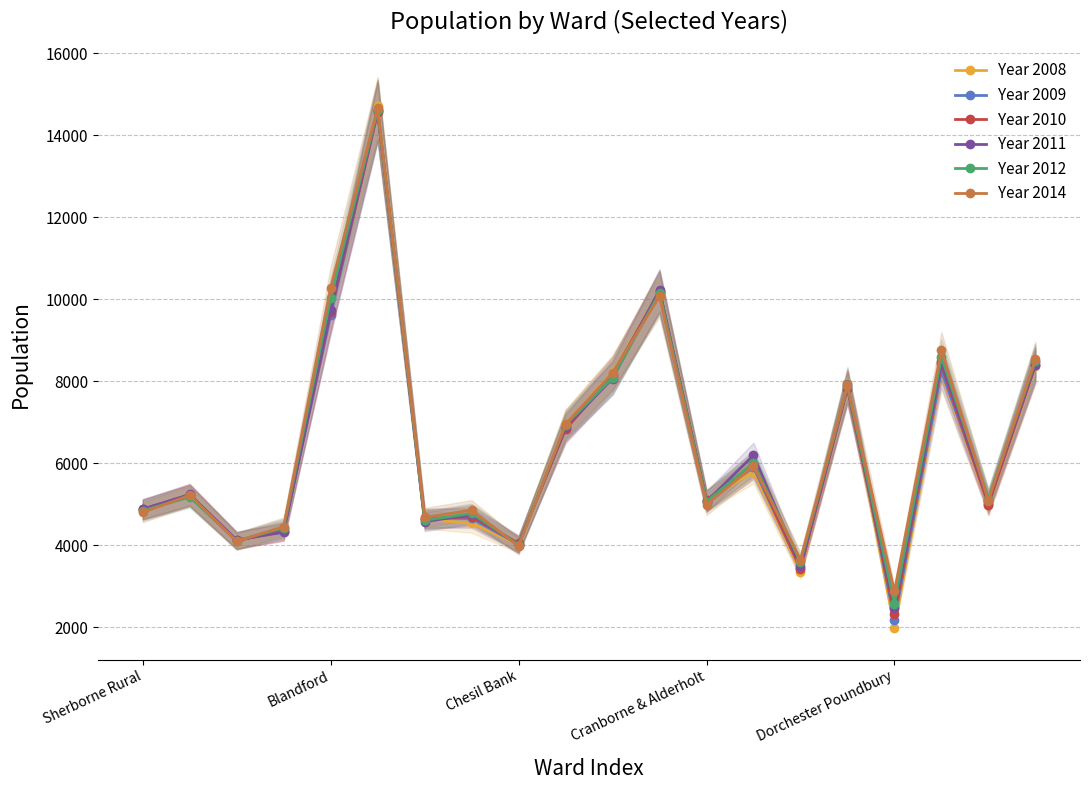

At which label does Year 2008 reach its peak?

5